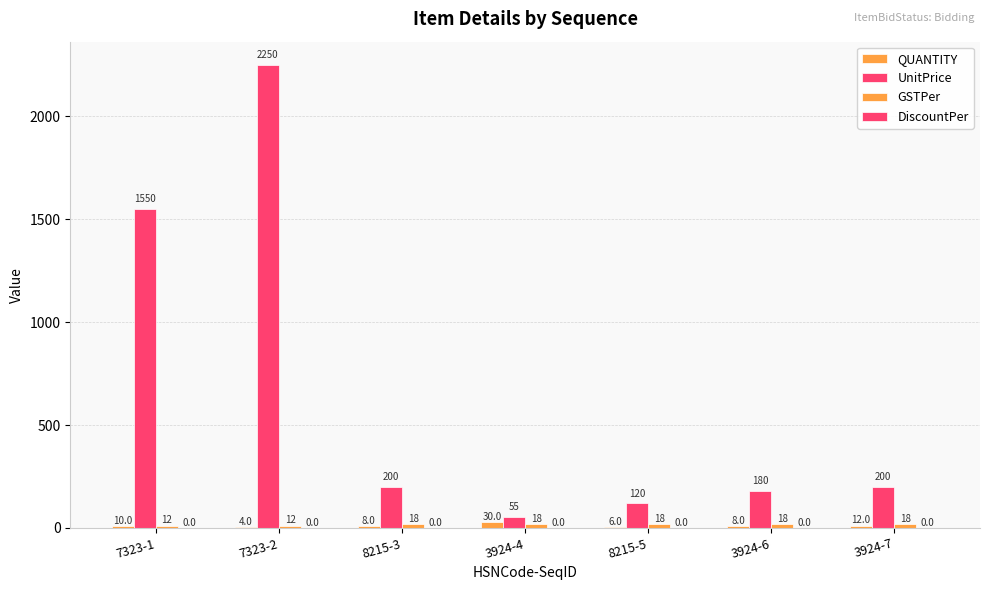

At 3924-6, list the series in order from largest to smallest.

UnitPrice, GSTPer, QUANTITY, DiscountPer